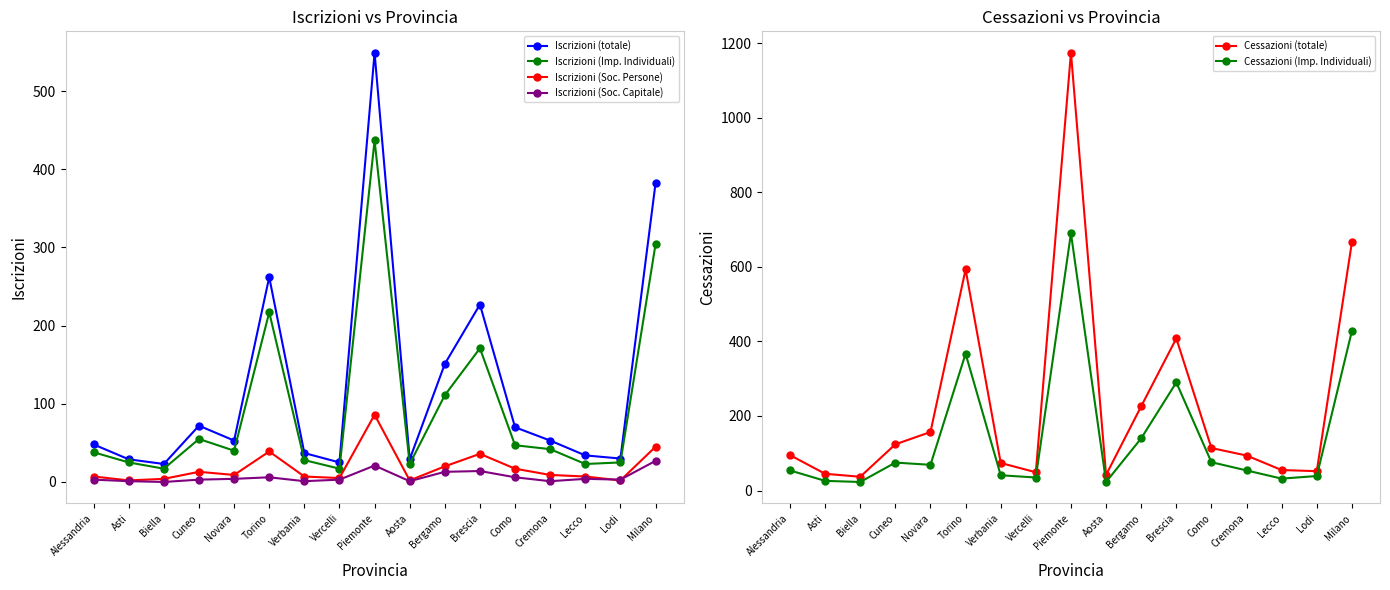

True or false: Cessazioni (totale) and Cessazioni (Imp. Individuali) intersect in this chart.

False